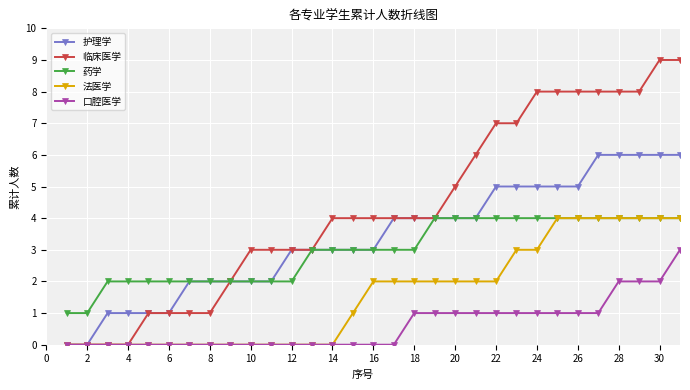

Is this an area chart (filled region under the line)?

No